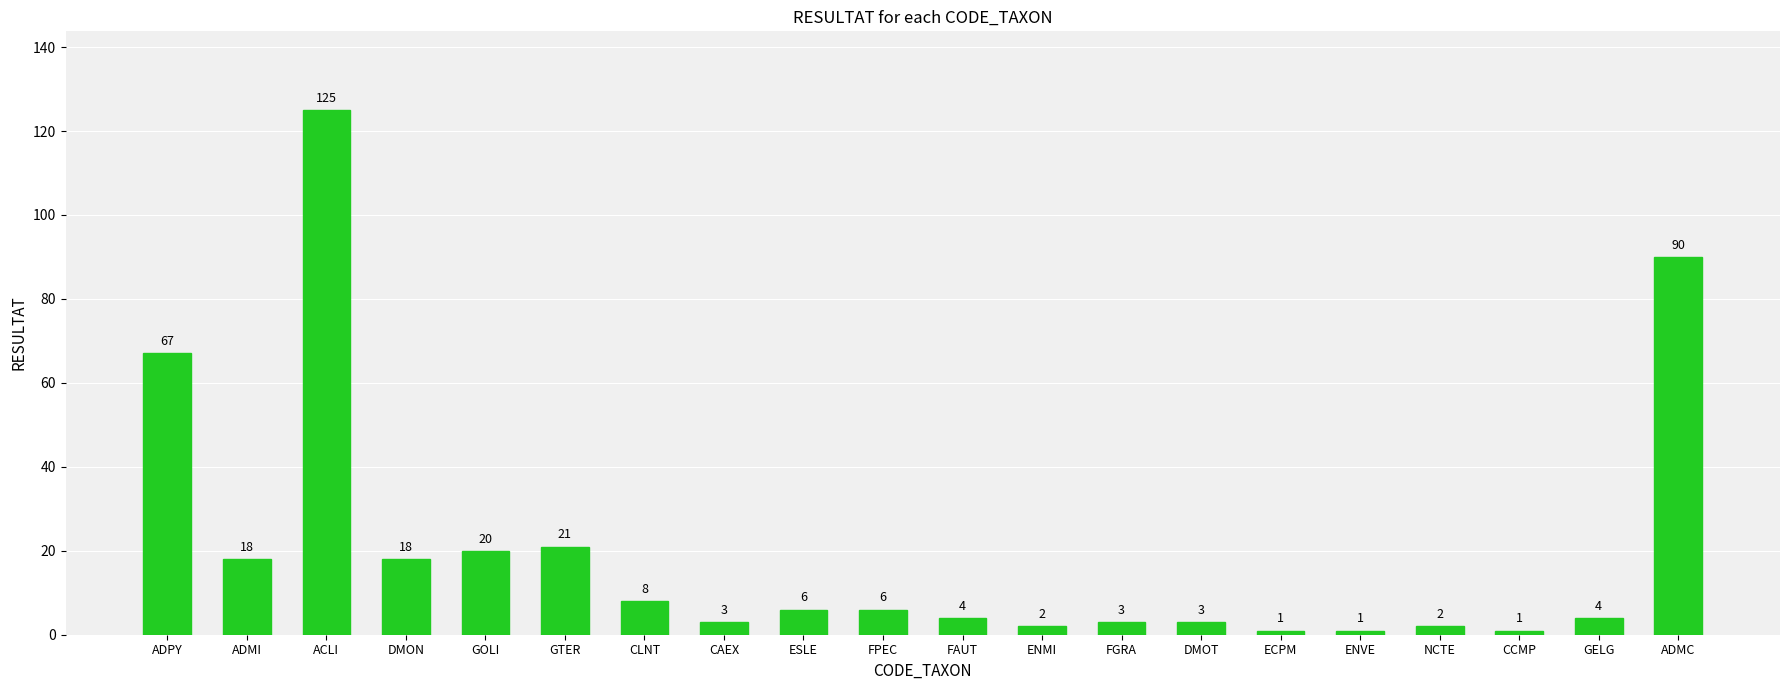

What is the value of the 15th bar from the left?

1